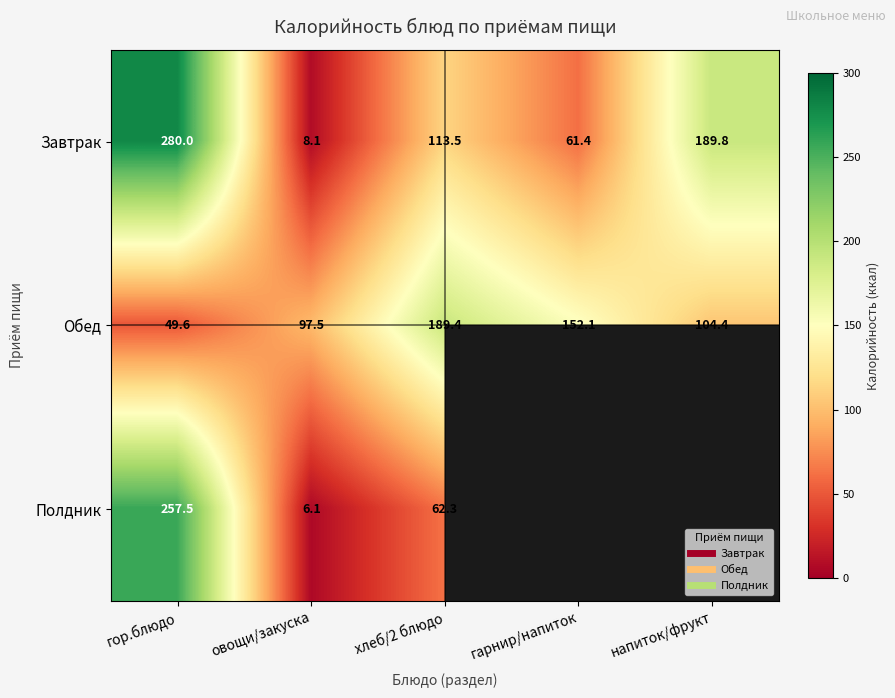

Which has a higher value, гарнир/напиток or хлеб/2 блюдо?

хлеб/2 блюдо